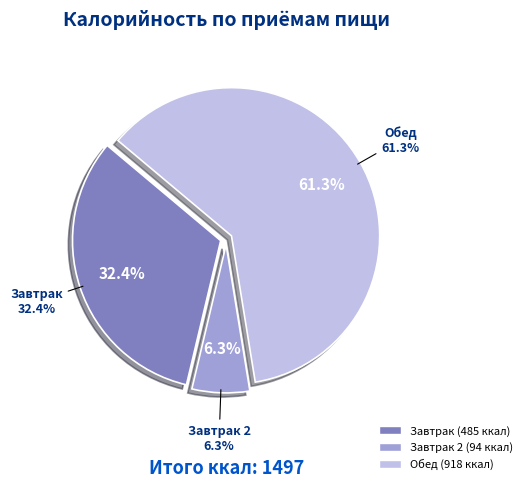

To the nearest percent, what percentage of the pie is Завтрак 2?

6%